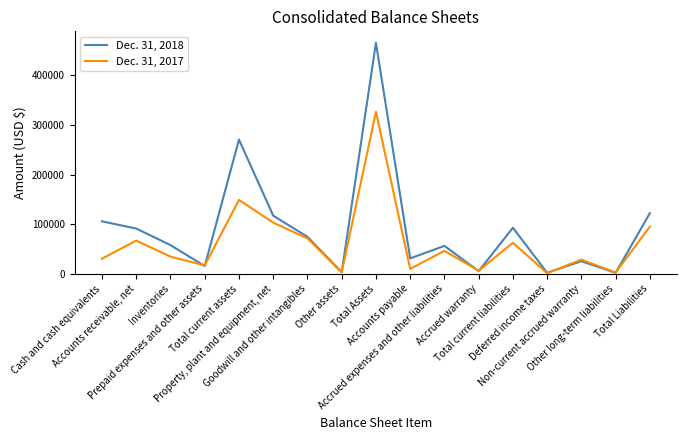

What is the approximate value of Dec. 31, 2018 at Property, plant and equipment, net, to the nearest 100?

117100